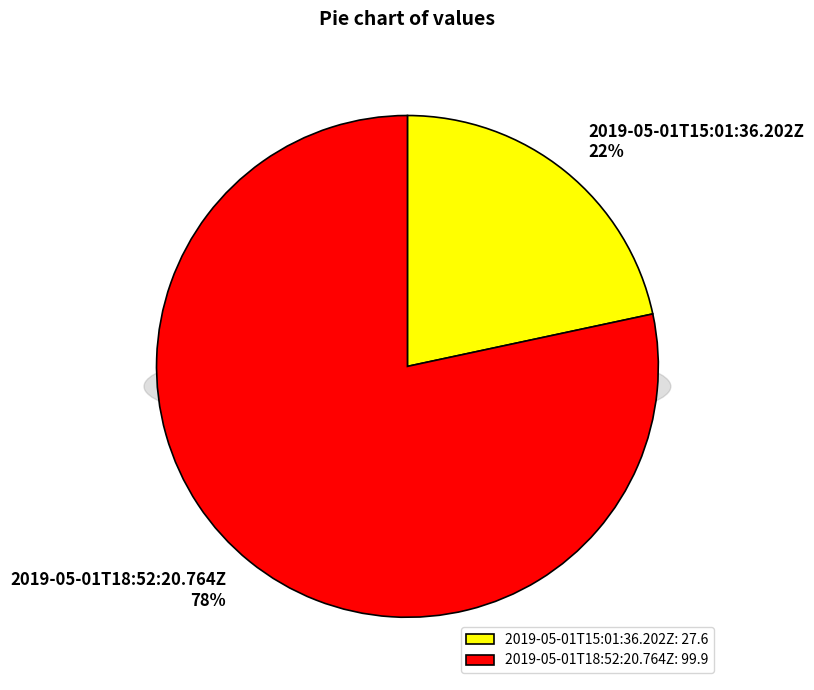

Is the sum of 2019-05-01T15:01:36.202Z and 2019-05-01T18:52:20.764Z greater than half?

Yes